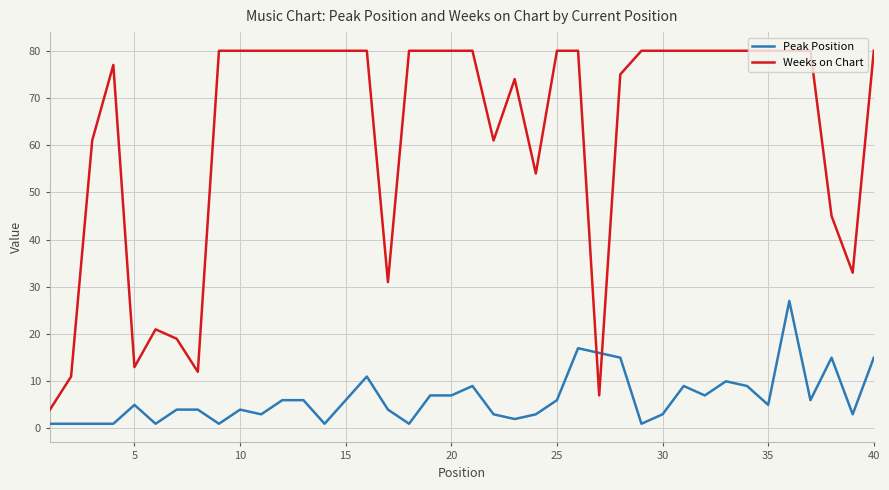

What is the difference between the maximum and minimum values in the Weeks on Chart series?

76